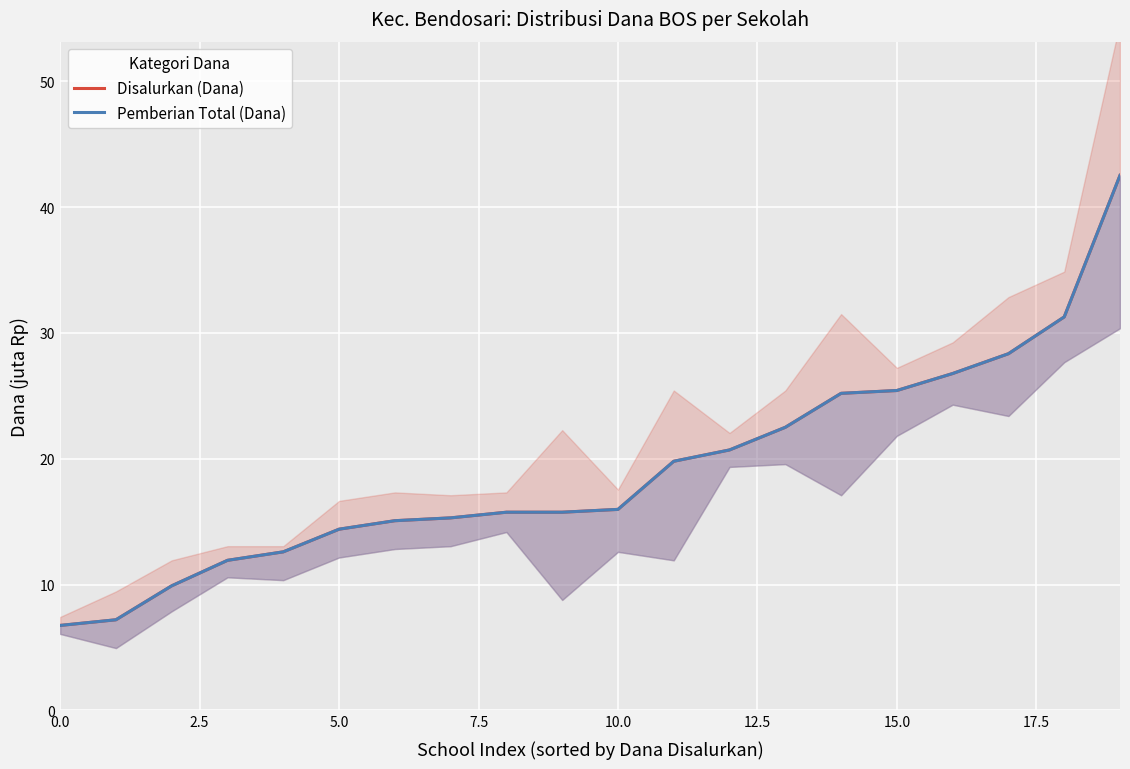

Does the chart display data point markers on the line(s)?

No